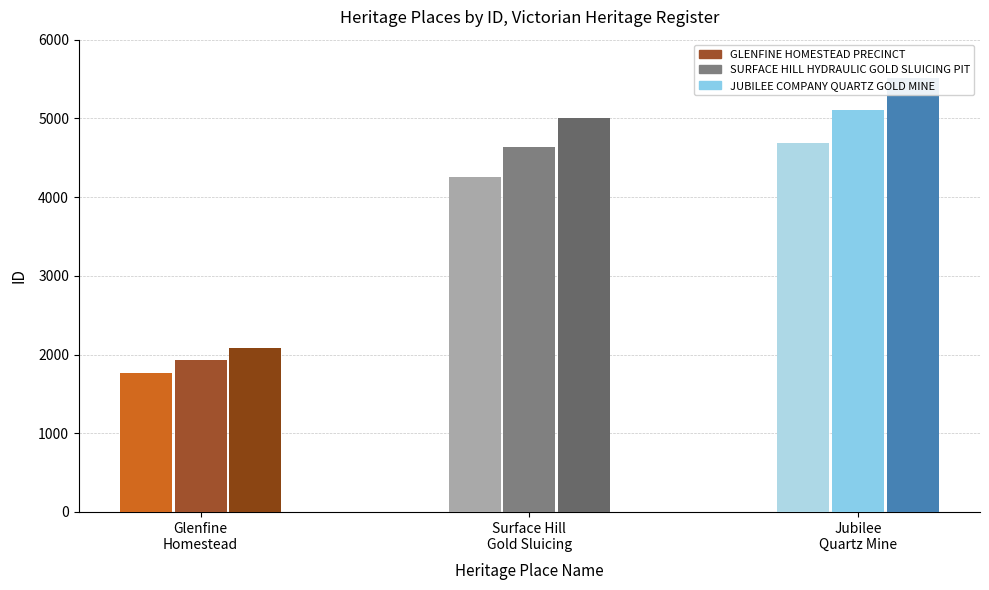

Where does the data first go above 5011?

JUBILEE COMPANY QUARTZ GOLD MINE